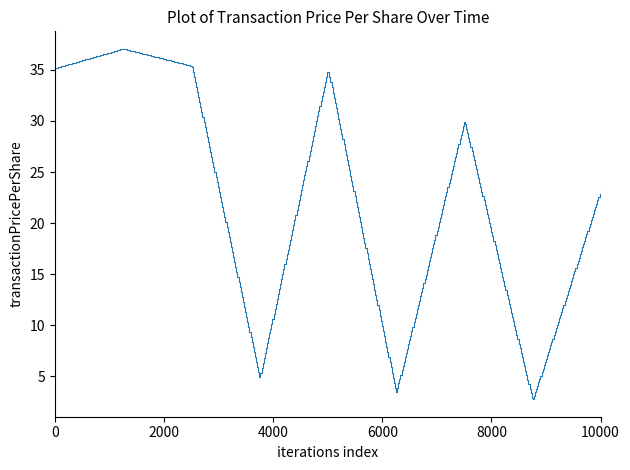

What is the difference between the maximum and minimum values?

34.3